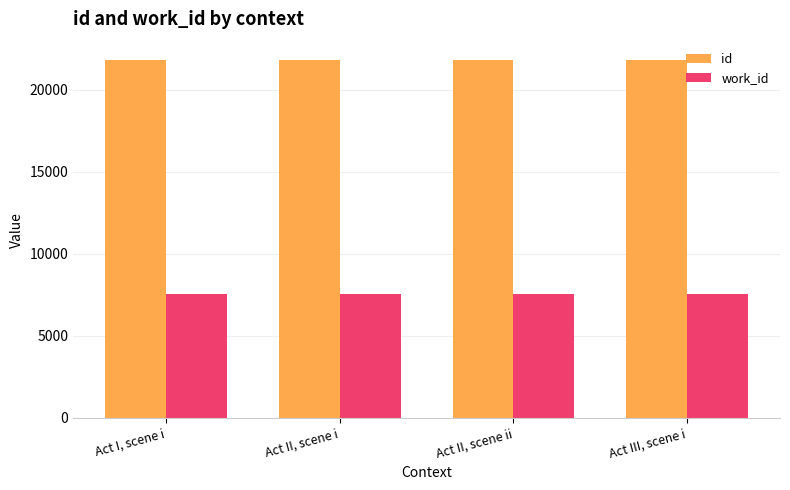

What is the label of the 1st bar from the right?

Act III, scene i